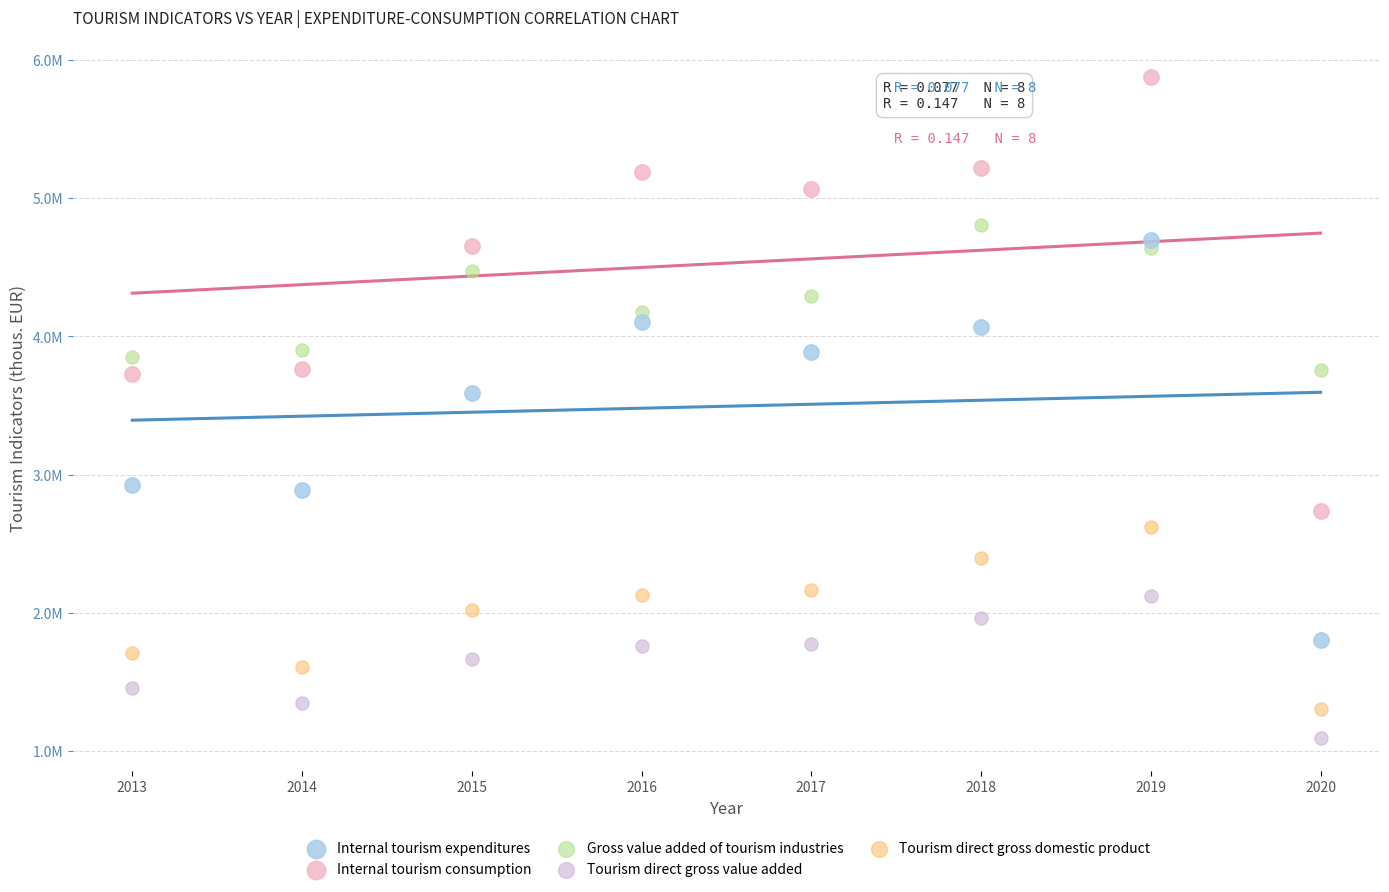

Which series reaches the maximum Y coordinate?

Internal tourism consumption